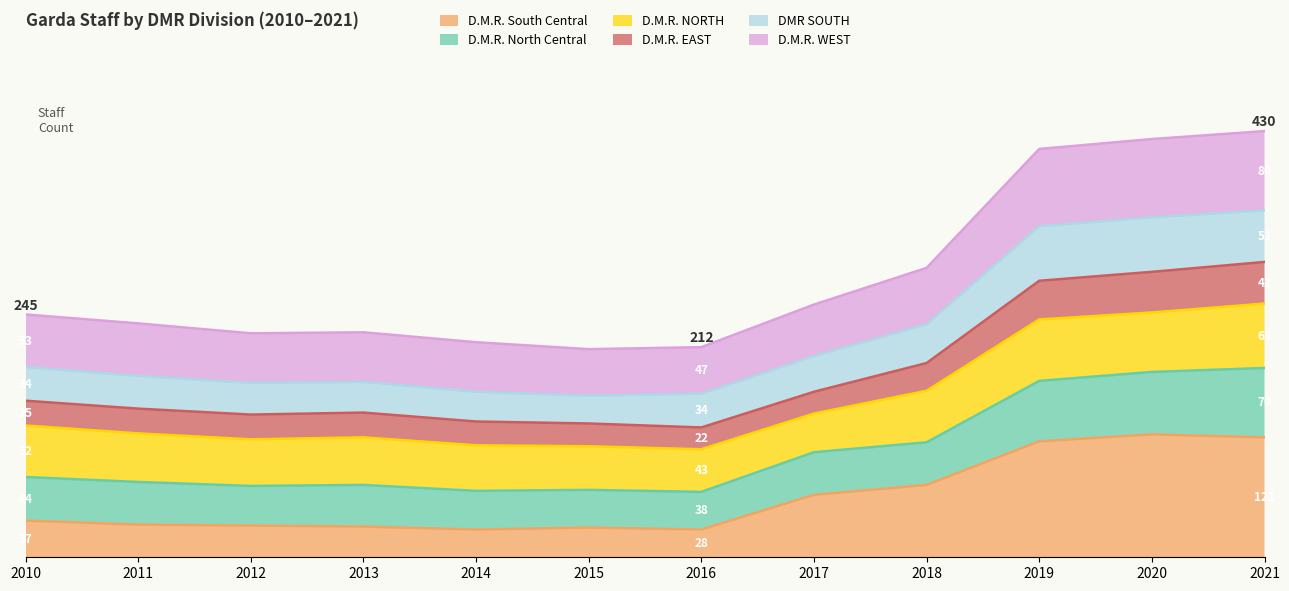

At which label does D.M.R. WEST first exceed 245?

2017